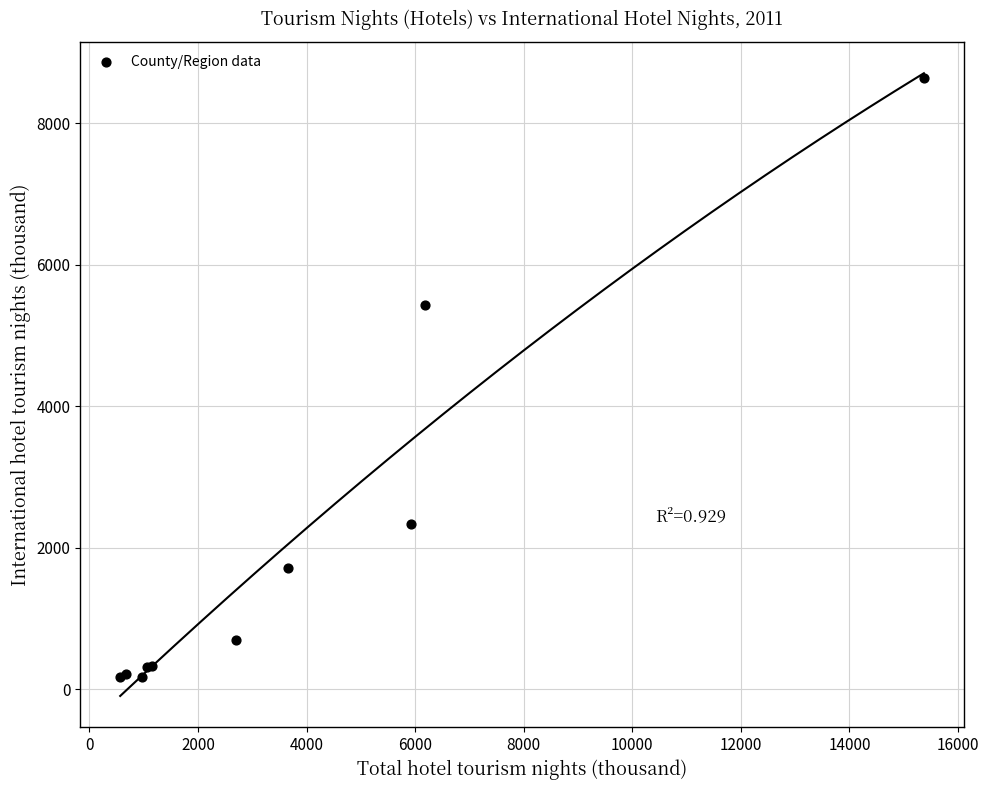

What Y value in the scatter plot is closest to 4407?

5435